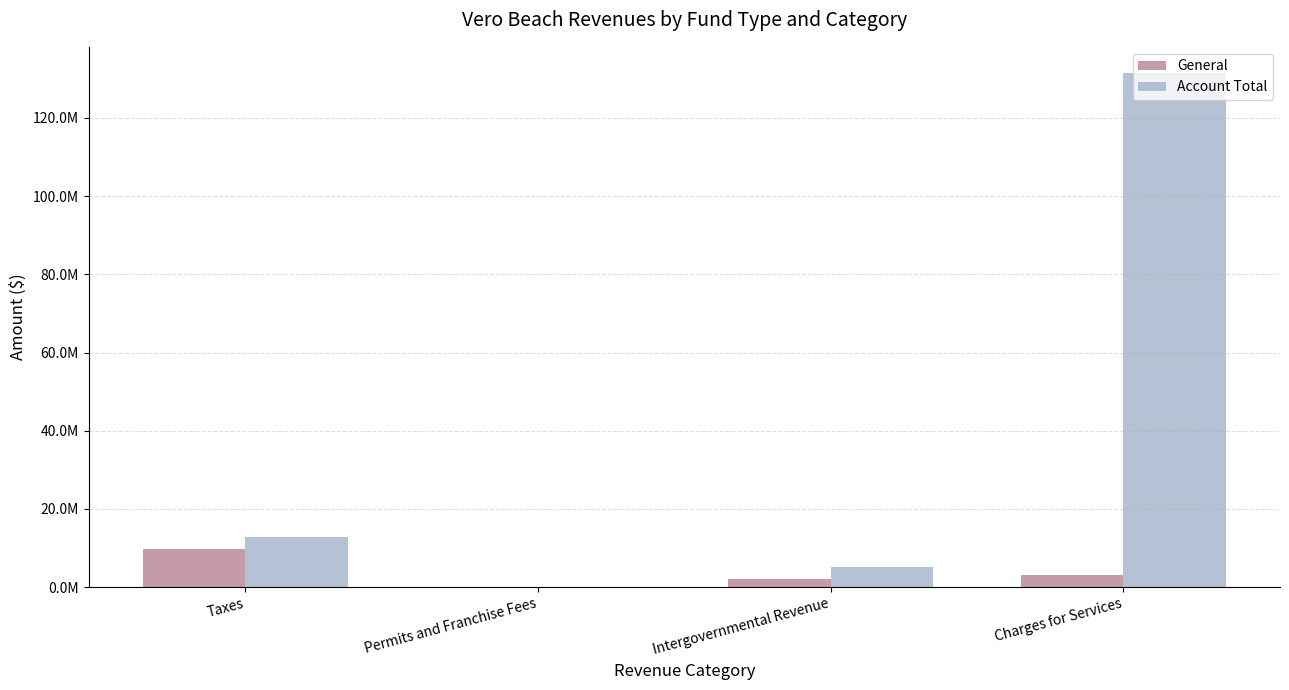

What is the label of the 2nd bar from the left?

Permits and Franchise Fees